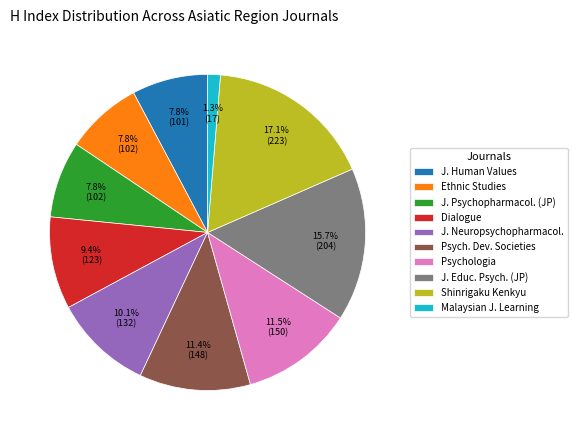

Between J. Human Values and Dialogue, which is larger?

Dialogue